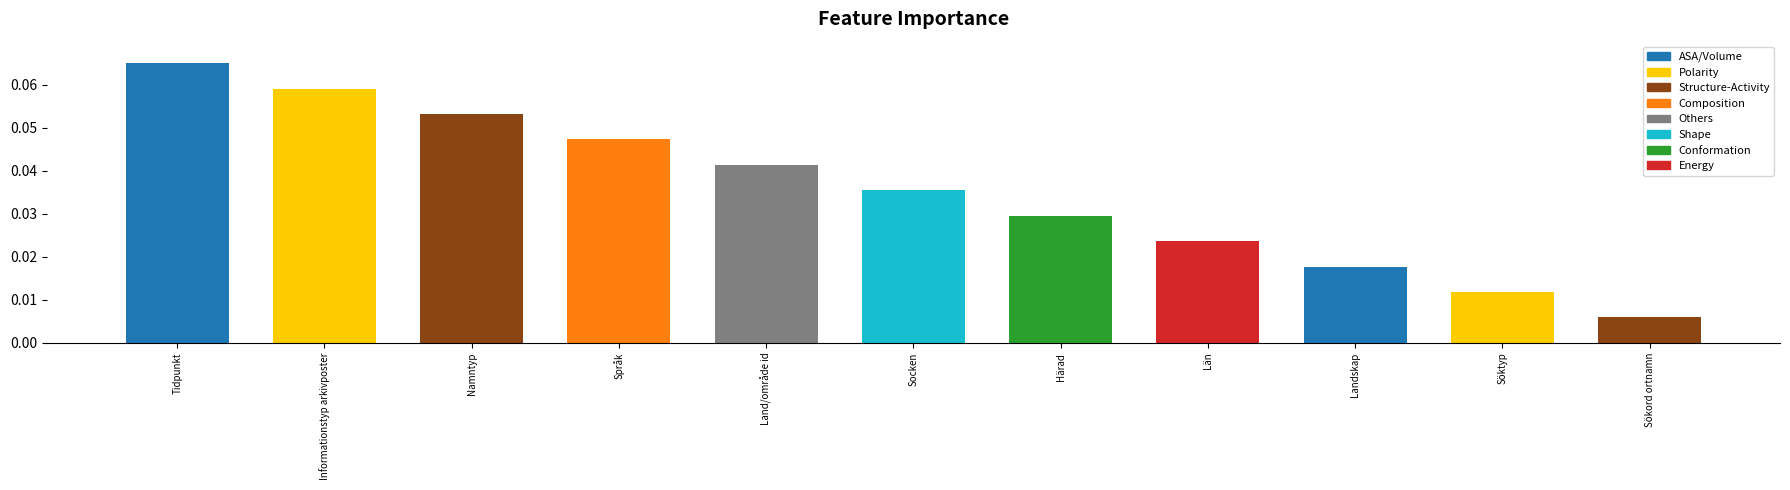

What position from the left is Språk?

4